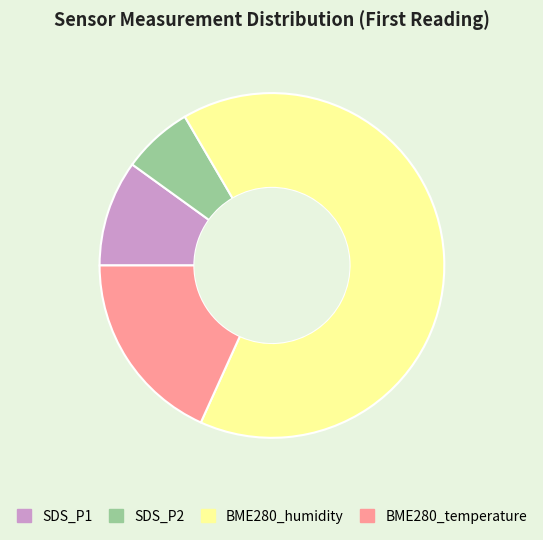

Is the sum of SDS_P2 and BME280_temperature greater than half?

No